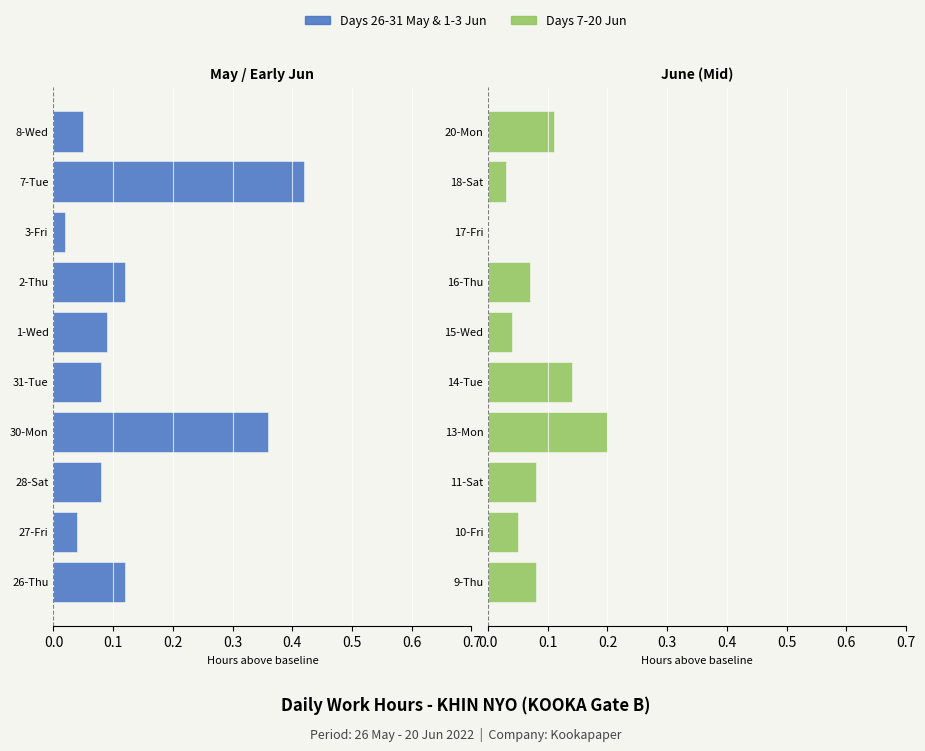

What is the difference between the second highest and second lowest values in the Days 26-31 May & 1-3 Jun series?

0.3